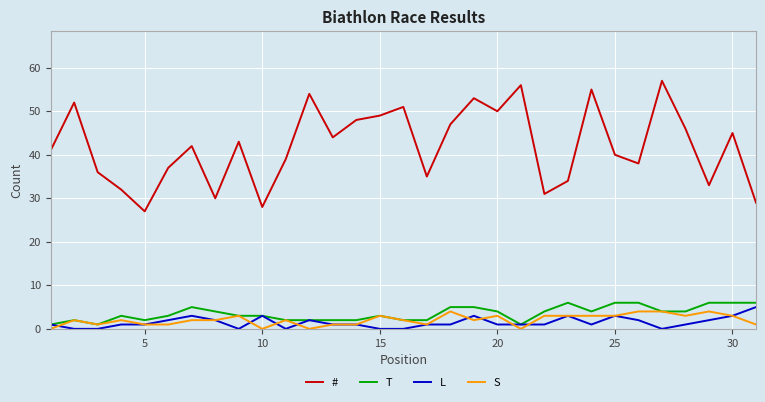

Which series has the widest spread of values?

#